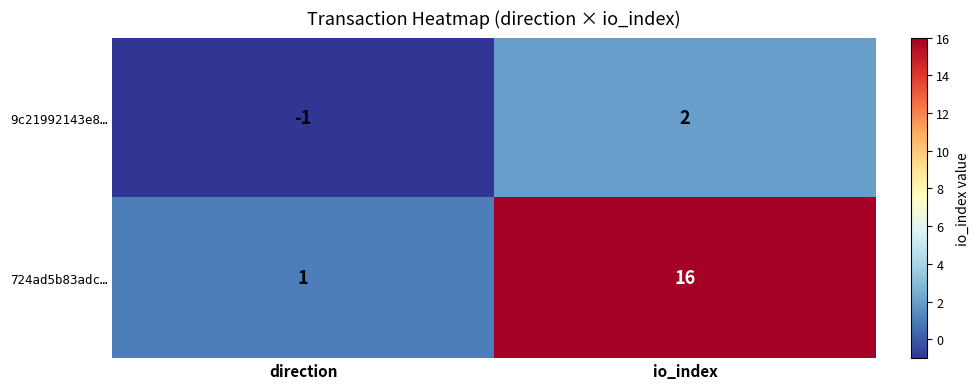

At which label is 724ad5b83adc… closest to 8?

direction